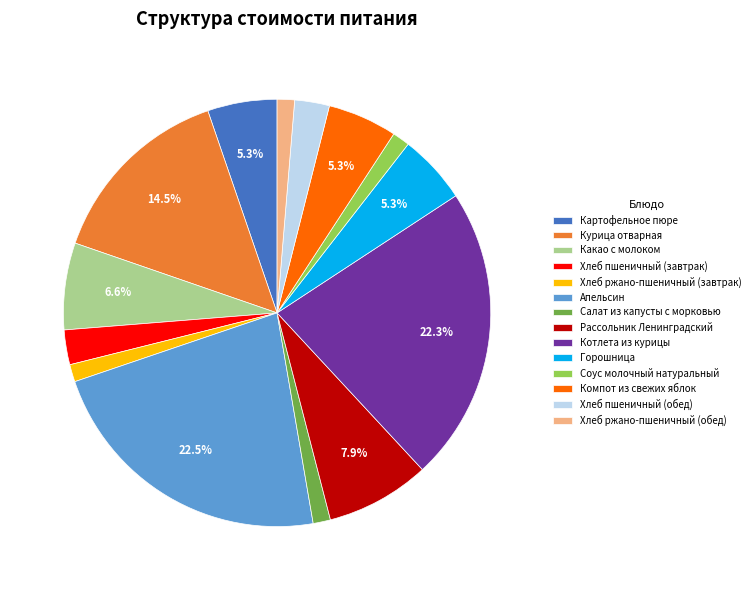

Approximately how many times larger is the value at Компот из свежих яблок compared to Курица отварная?

0.4